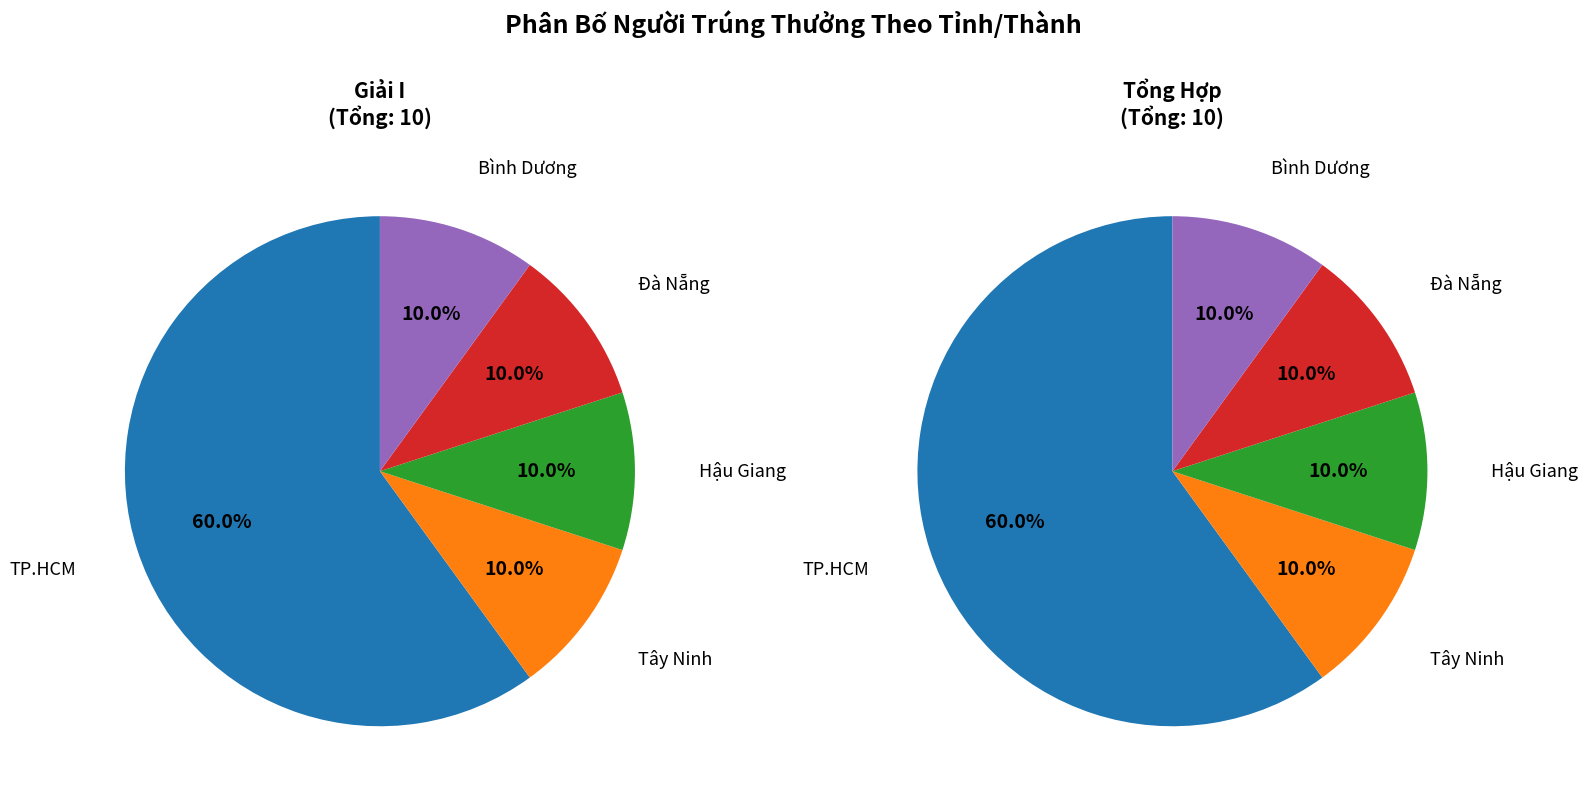

What is the largest slice in the pie chart?

TP.HCM